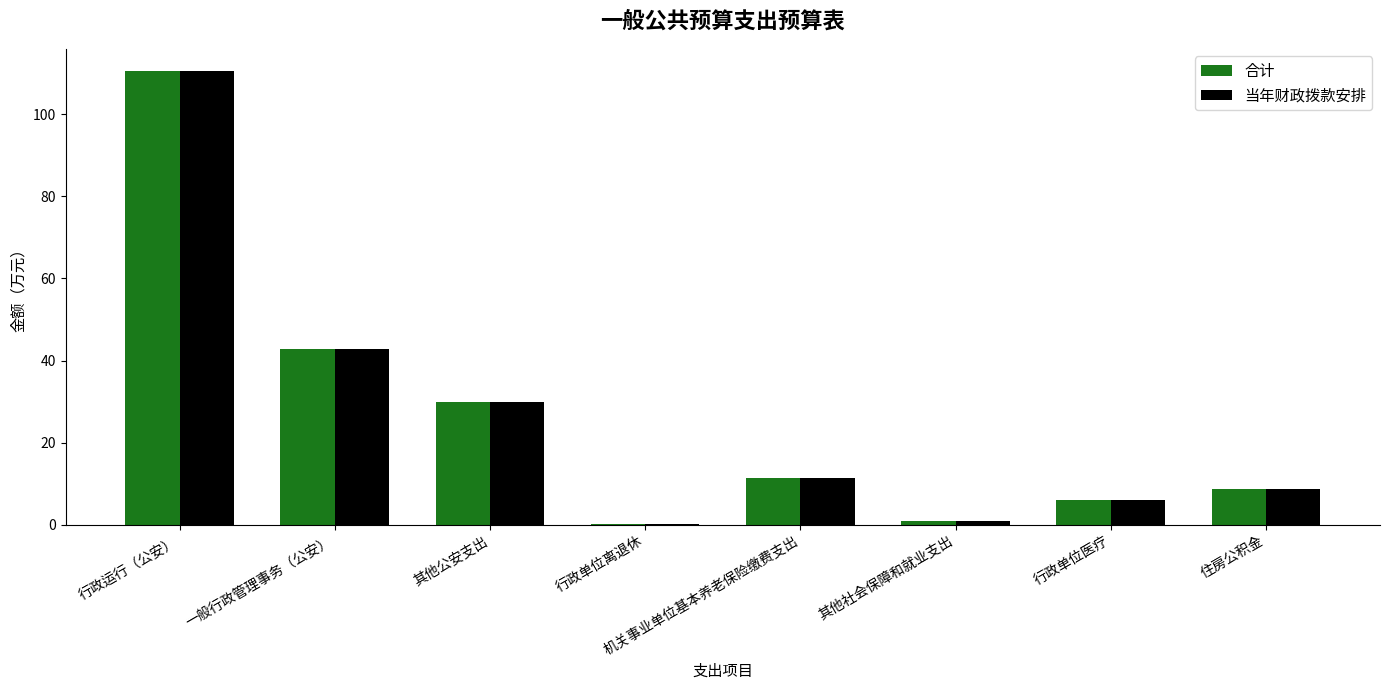

Are the bars horizontal?

No